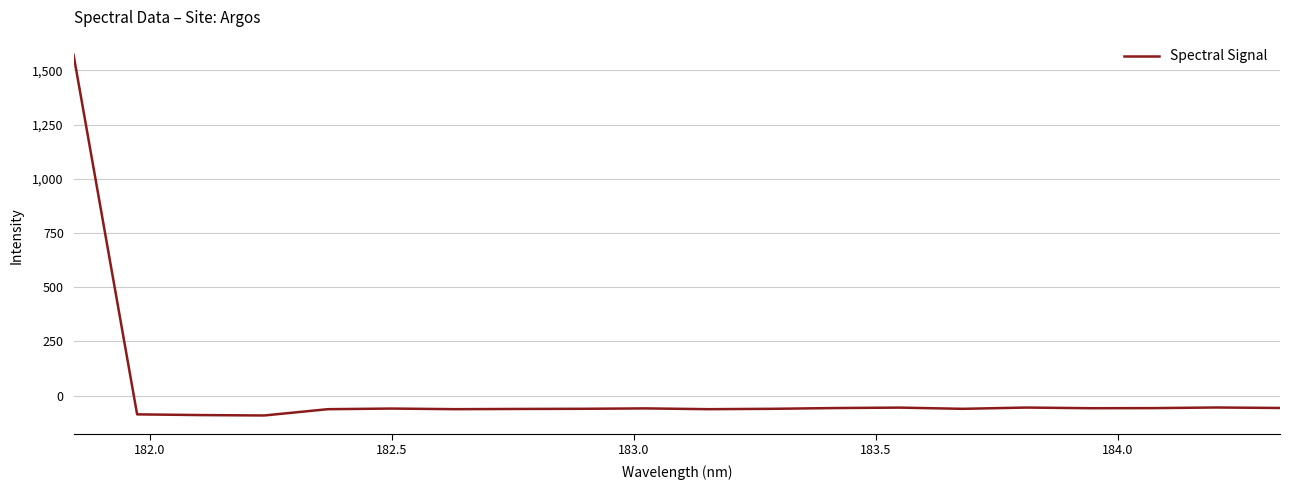

What is the smallest value displayed?

-91.3